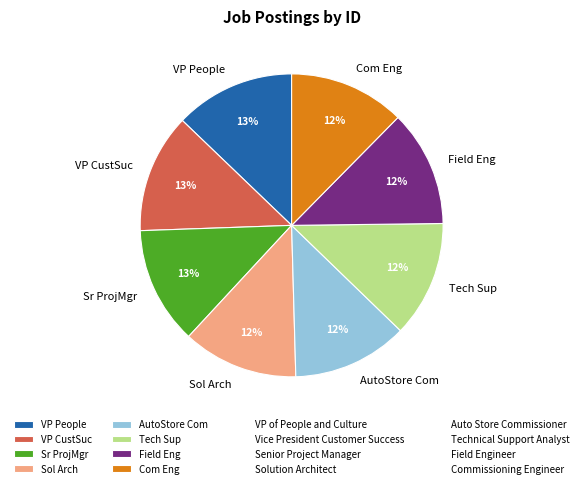

Combined, do Com Eng and Field Eng account for over 50%?

No